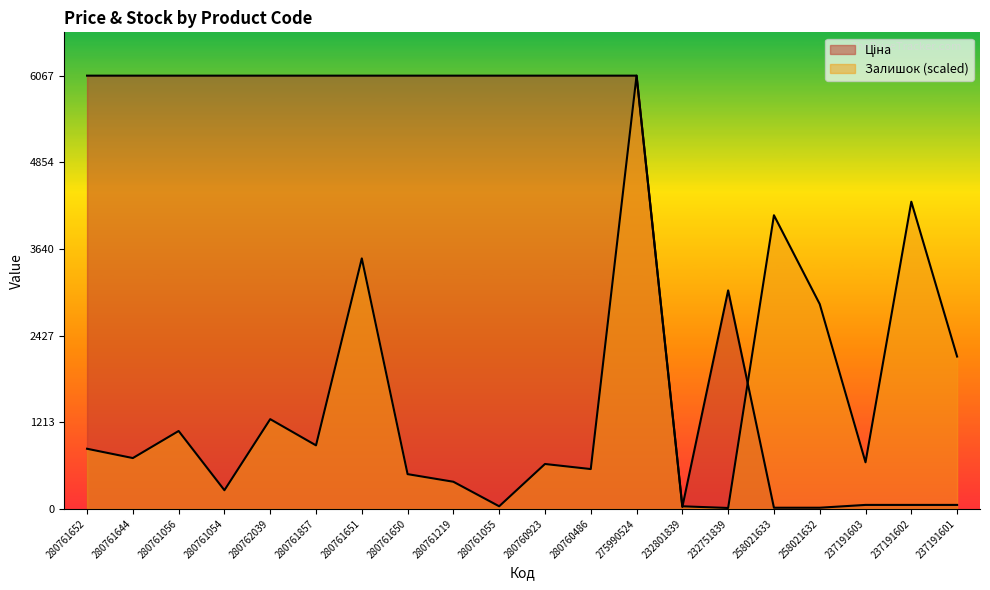

True or false: Ціна and Залишок cross at least once.

True